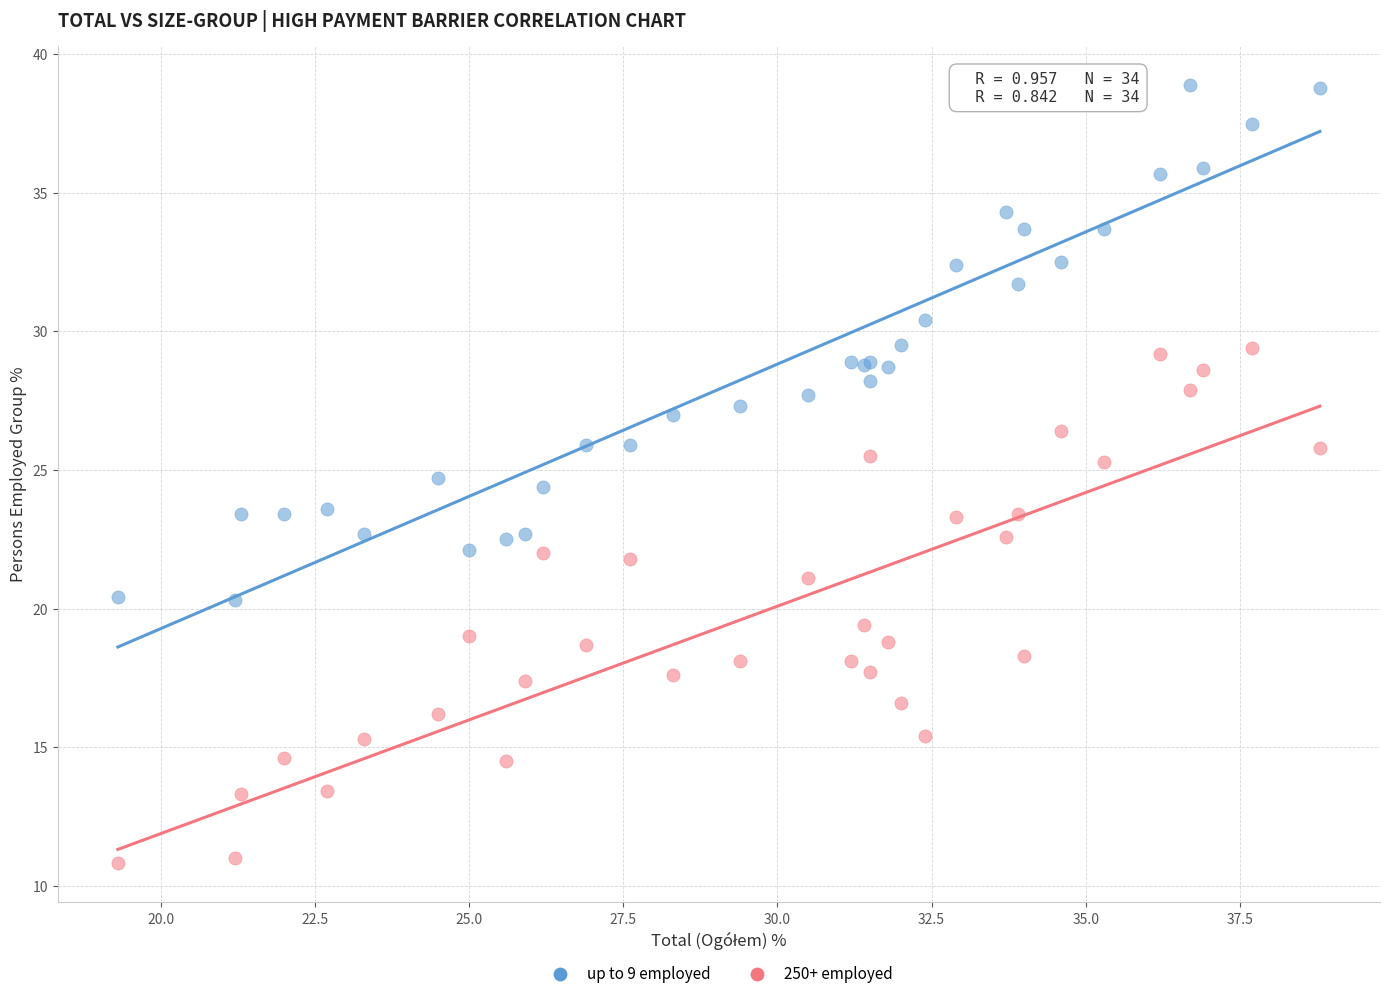

Which series reaches the maximum Y coordinate?

up to 9 employed